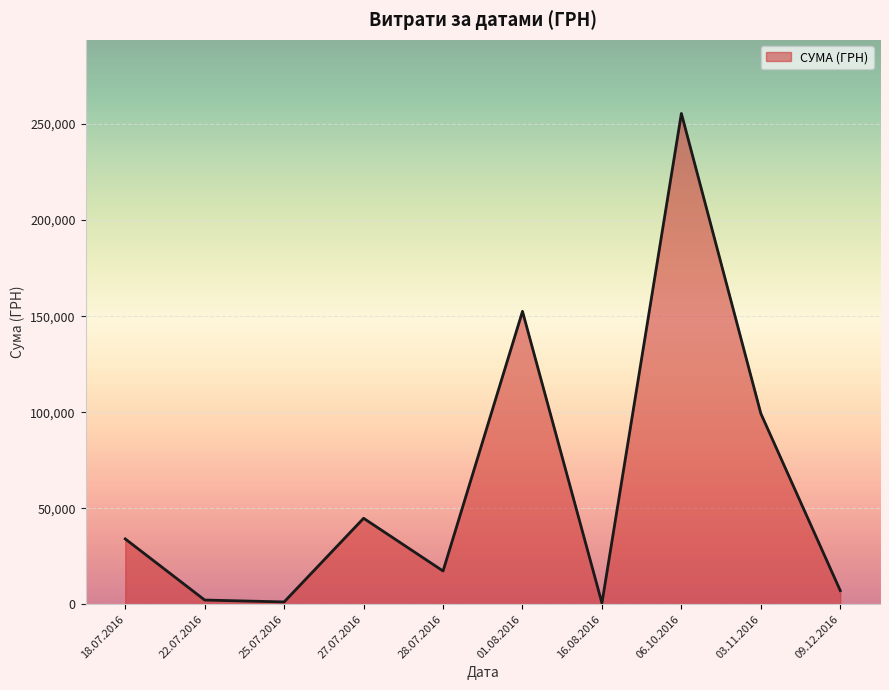

At which category does the data reach its first local peak?

27.07.2016